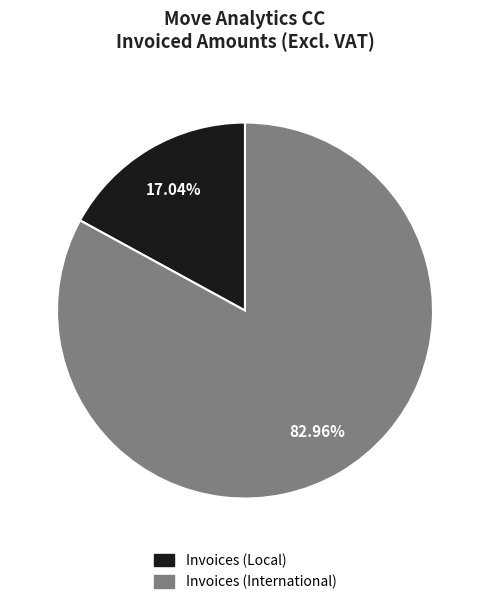

What is the majority slice?

Invoices (International)